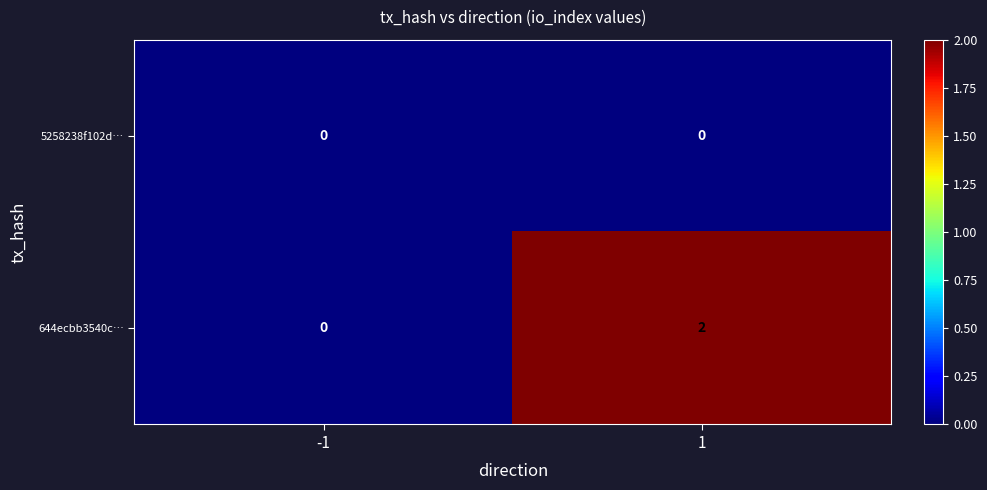

How many data points does each series have?

2